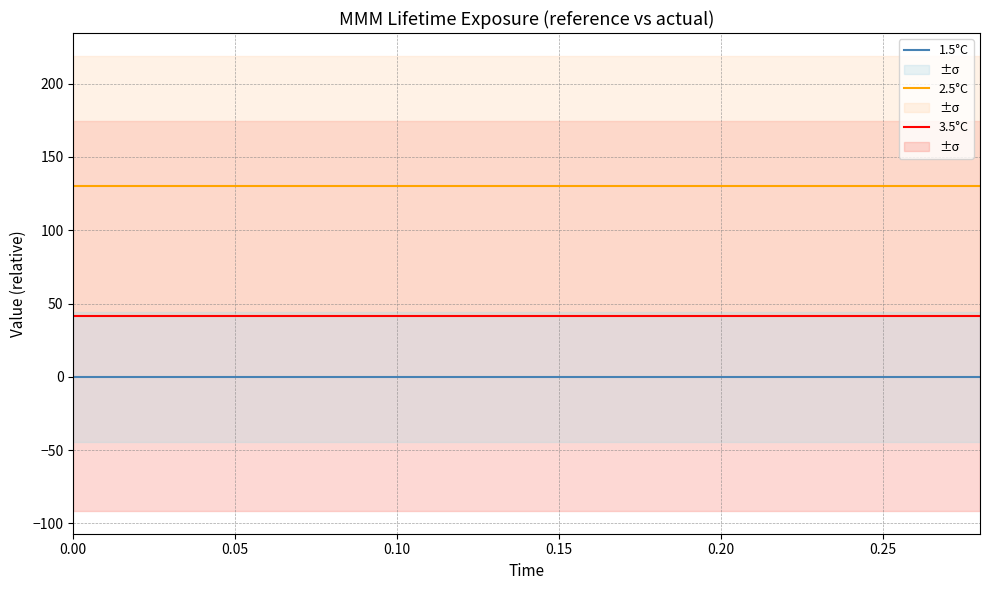

How many data points does each series have?

15